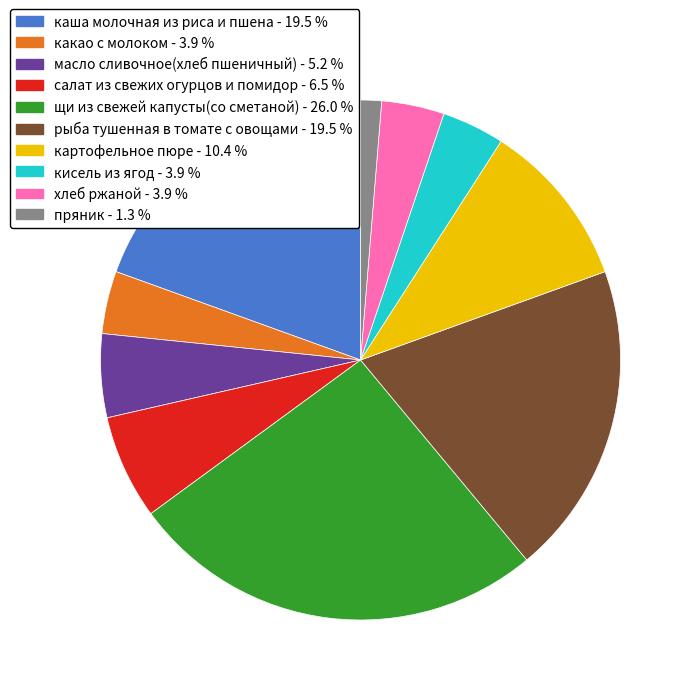

What is the smallest slice in the pie chart?

пряник